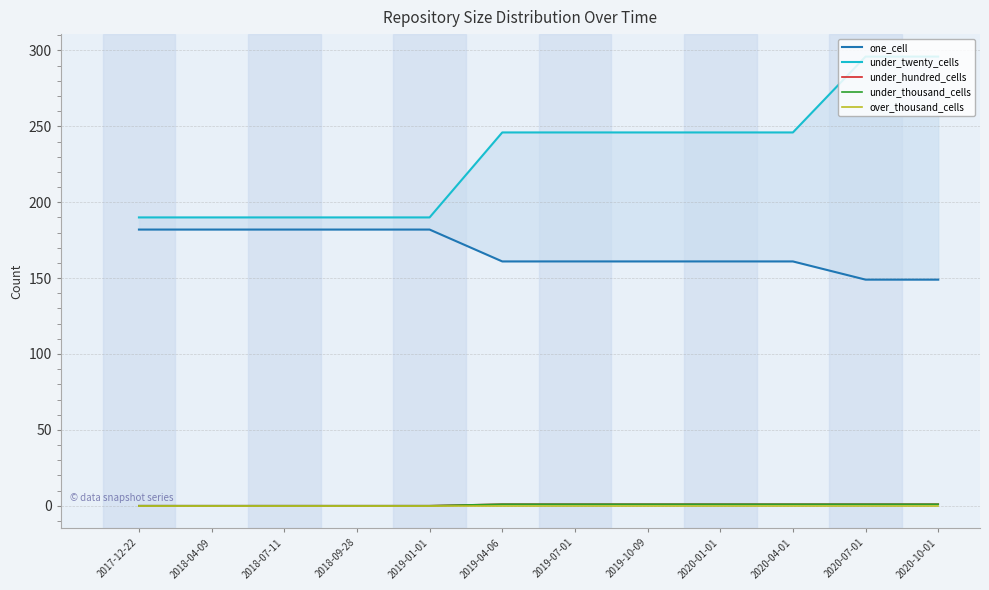

What position from the right is 2019-04-06?

7